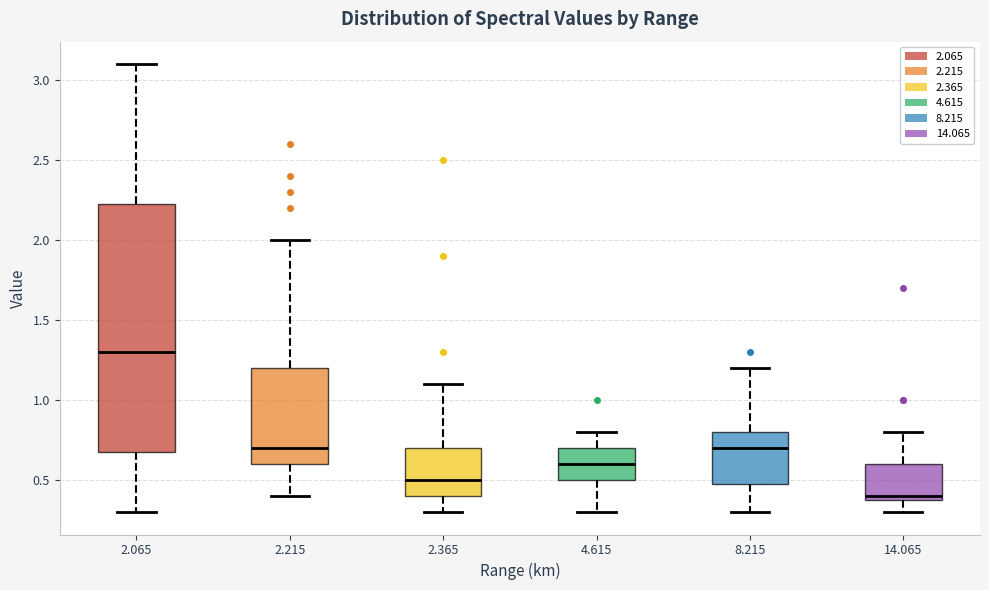

Reading left to right, read every box against the y-axis: the position of its median line, the range the box covers, and the ends of its whiskers. The values are not printed on the chart, so give them approximately, as read against the axis.

2.065: median 1.30, box 0.70 to 2.25, whiskers 0.30 to 3.10
2.215: median 0.70, box 0.60 to 1.20, whiskers 0.40 to 2.00
2.365: median 0.50, box 0.40 to 0.70, whiskers 0.30 to 1.10
4.615: median 0.60, box 0.50 to 0.70, whiskers 0.30 to 0.80
8.215: median 0.70, box 0.50 to 0.80, whiskers 0.30 to 1.20
14.065: median 0.40 (just above the box's lower edge), box 0.40 to 0.60, whiskers 0.30 to 0.80